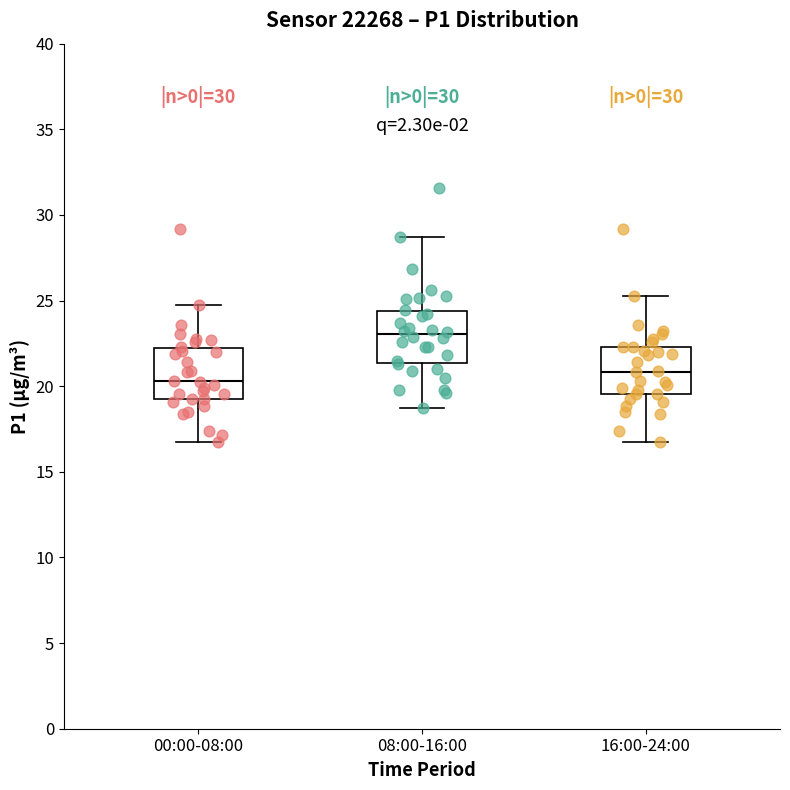

Reading left to right, read every box against the y-axis: the position of its median line, the range the box covers, and the ends of its whiskers. The values are not printed on the chart, so give them approximately, as read against the axis.

00:00-08:00: median 20.5, box 19.0 to 22.0, whiskers 16.5 to 25.0
08:00-16:00: median 23.0, box 21.5 to 24.5, whiskers 19.0 to 28.5
16:00-24:00: median 21.0, box 19.5 to 22.5, whiskers 16.5 to 25.5